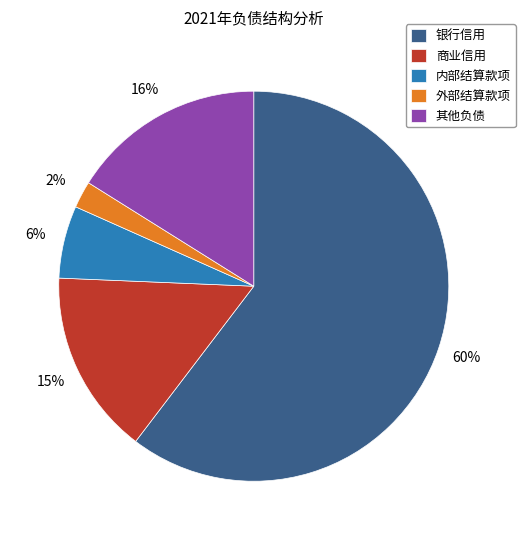

How many segments does this pie chart have?

5